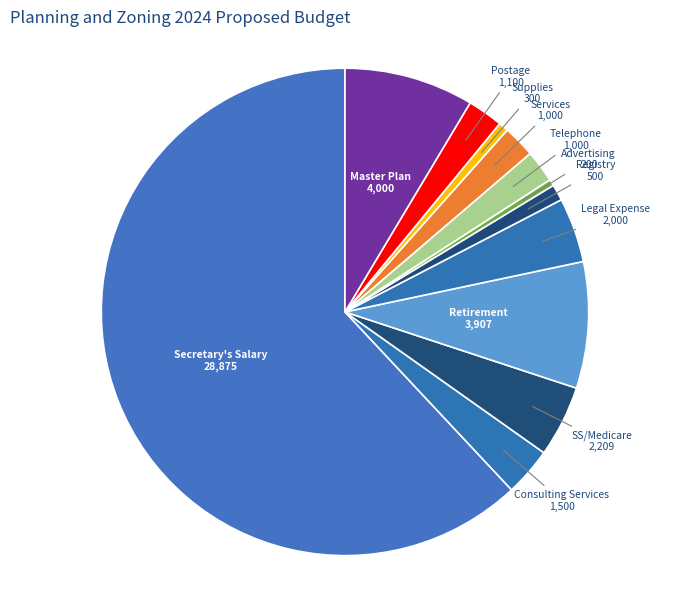

Count the number of slices in the pie.

12